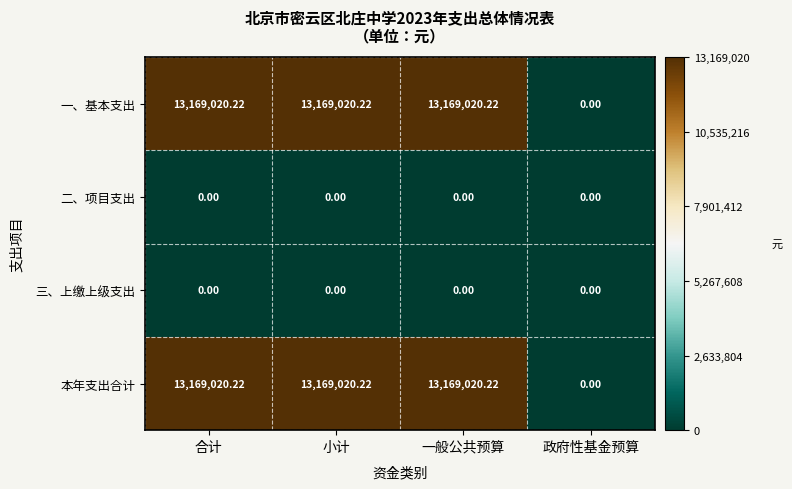

How many values in the 本年支出合计 series are below 13169020?

1